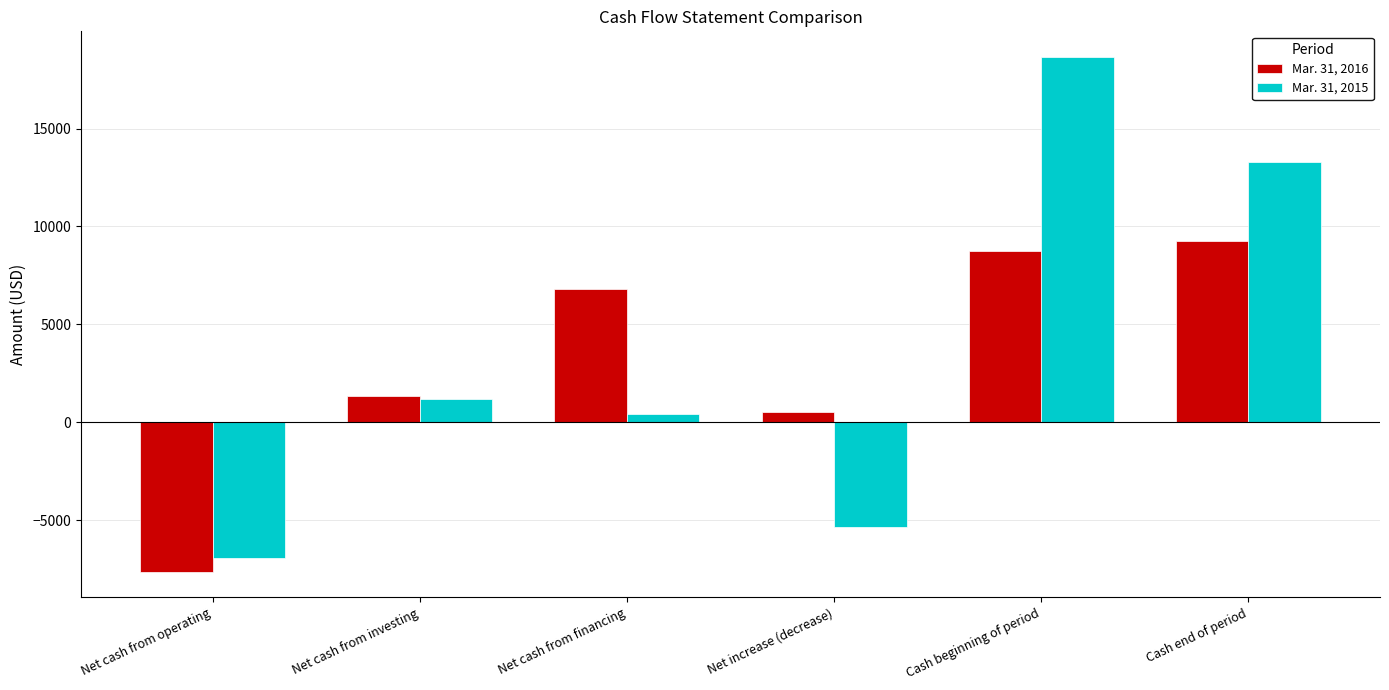

What is the label of the 4th bar from the left?

Net increase (decrease)